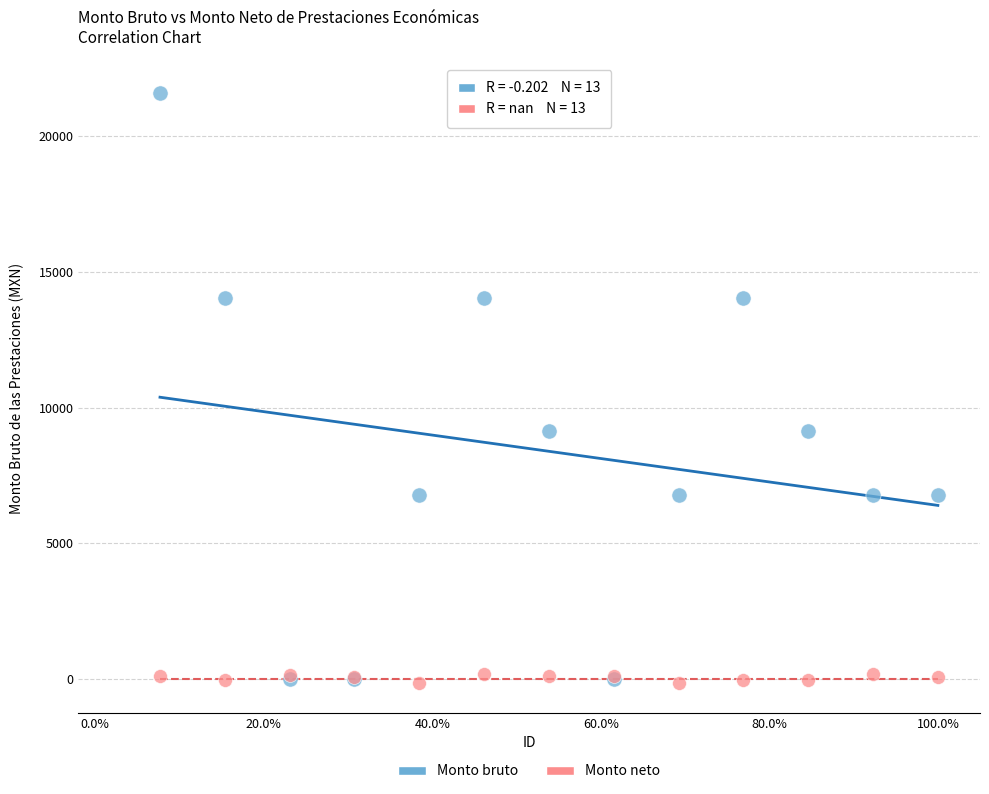

What are all the series names shown in the legend?

Monto bruto, Monto neto